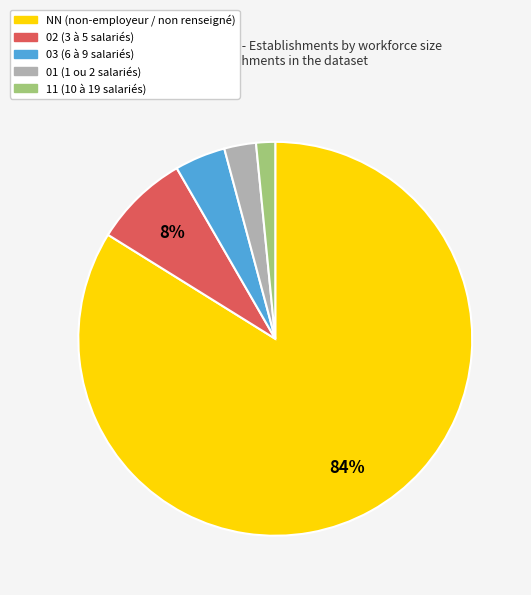

To the nearest percent, what percentage of the pie is 03?

4%